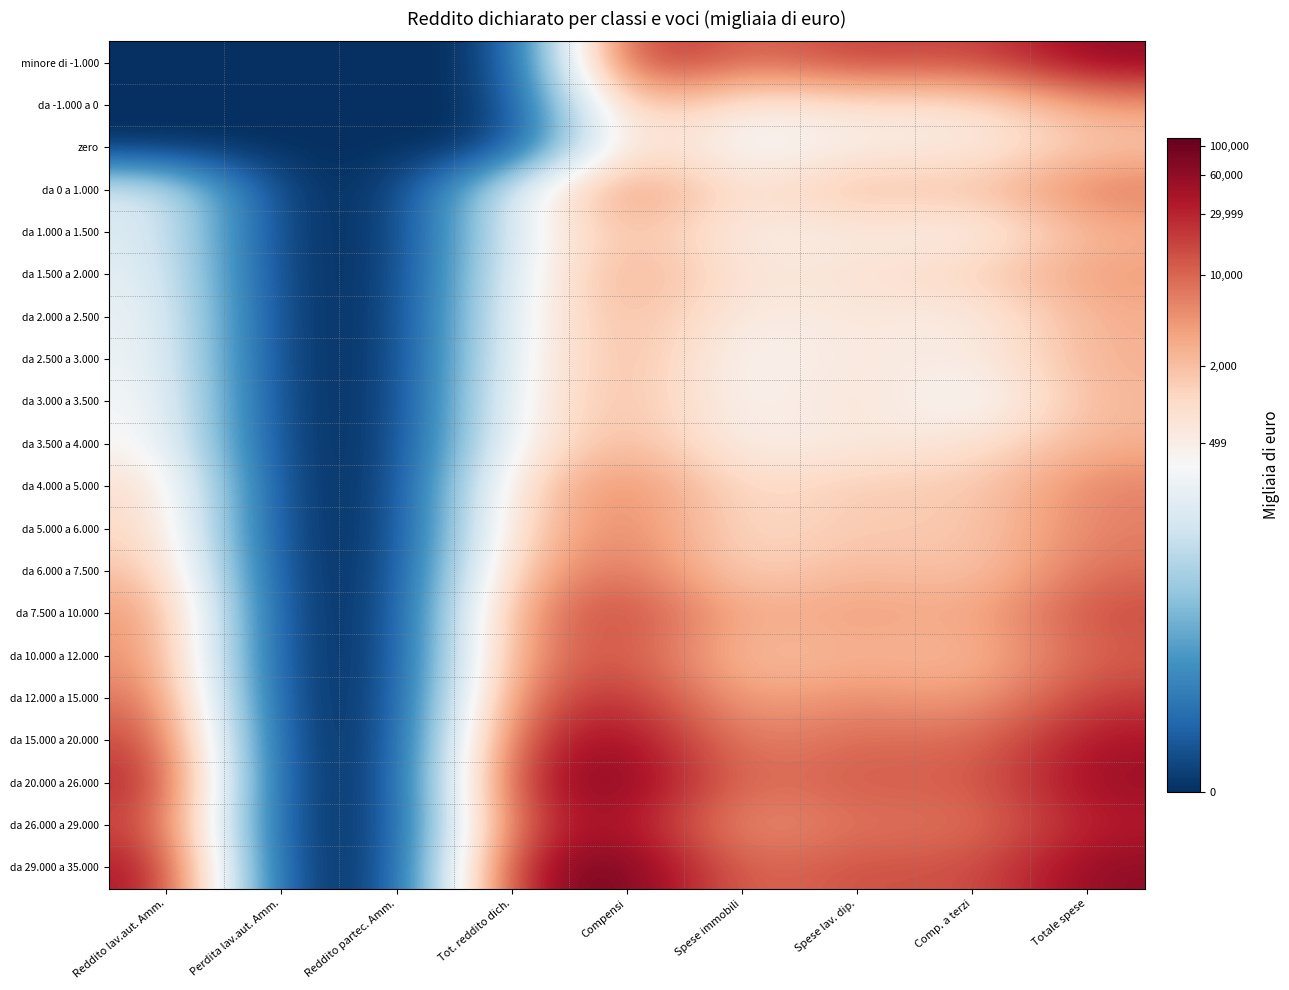

Reading left to right, what are all the values shown in this chart?

minore di -1.000: Reddito lav.aut. Amm.=0.0	Perdita lav.aut. Amm.=0.0	Reddito partec. Amm.=0.0	Tot. reddito dich.=0.0	Compensi=10.7	Spese immobili=8.9	Spese lav. dip.=10.0	Comp. a terzi=9.5	Totale spese=11.1
da -1.000 a 0: Reddito lav.aut. Amm.=0.0	Perdita lav.aut. Amm.=0.0	Reddito partec. Amm.=0.0	Tot. reddito dich.=0.0	Compensi=8.2	Spese immobili=6.2	Spese lav. dip.=6.7	Comp. a terzi=6.5	Totale spese=8.3
zero: Reddito lav.aut. Amm.=0.0	Perdita lav.aut. Amm.=0.0	Reddito partec. Amm.=0.0	Tot. reddito dich.=0.0	Compensi=7.4	Spese immobili=5.4	Spese lav. dip.=6.3	Comp. a terzi=6.2	Totale spese=7.4
da 0 a 1.000: Reddito lav.aut. Amm.=5.1	Perdita lav.aut. Amm.=0.0	Reddito partec. Amm.=0.0	Tot. reddito dich.=5.1	Compensi=9.0	Spese immobili=6.4	Spese lav. dip.=7.8	Comp. a terzi=7.4	Totale spese=9.0
da 1.000 a 1.500: Reddito lav.aut. Amm.=5.2	Perdita lav.aut. Amm.=0.0	Reddito partec. Amm.=0.0	Tot. reddito dich.=5.2	Compensi=7.9	Spese immobili=6.1	Spese lav. dip.=6.4	Comp. a terzi=6.0	Totale spese=7.9
da 1.500 a 2.000: Reddito lav.aut. Amm.=5.4	Perdita lav.aut. Amm.=0.0	Reddito partec. Amm.=0.0	Tot. reddito dich.=5.4	Compensi=8.4	Spese immobili=6.4	Spese lav. dip.=6.7	Comp. a terzi=7.2	Totale spese=8.3
da 2.000 a 2.500: Reddito lav.aut. Amm.=5.6	Perdita lav.aut. Amm.=0.0	Reddito partec. Amm.=0.0	Tot. reddito dich.=5.6	Compensi=8.1	Spese immobili=6.1	Spese lav. dip.=6.6	Comp. a terzi=6.1	Totale spese=8.0
da 2.500 a 3.000: Reddito lav.aut. Amm.=5.7	Perdita lav.aut. Amm.=0.0	Reddito partec. Amm.=0.0	Tot. reddito dich.=5.7	Compensi=8.0	Spese immobili=5.7	Spese lav. dip.=6.6	Comp. a terzi=6.1	Totale spese=7.9
da 3.000 a 3.500: Reddito lav.aut. Amm.=5.9	Perdita lav.aut. Amm.=0.0	Reddito partec. Amm.=0.0	Tot. reddito dich.=5.9	Compensi=7.9	Spese immobili=5.7	Spese lav. dip.=6.9	Comp. a terzi=5.3	Totale spese=7.8
da 3.500 a 4.000: Reddito lav.aut. Amm.=6.1	Perdita lav.aut. Amm.=0.0	Reddito partec. Amm.=0.0	Tot. reddito dich.=6.1	Compensi=8.1	Spese immobili=6.0	Spese lav. dip.=6.4	Comp. a terzi=6.6	Totale spese=7.9
da 4.000 a 5.000: Reddito lav.aut. Amm.=7.0	Perdita lav.aut. Amm.=0.0	Reddito partec. Amm.=0.0	Tot. reddito dich.=7.0	Compensi=8.9	Spese immobili=6.7	Spese lav. dip.=7.4	Comp. a terzi=7.2	Totale spese=8.8
da 5.000 a 6.000: Reddito lav.aut. Amm.=7.2	Perdita lav.aut. Amm.=0.0	Reddito partec. Amm.=0.0	Tot. reddito dich.=7.2	Compensi=9.0	Spese immobili=6.8	Spese lav. dip.=7.4	Comp. a terzi=7.3	Totale spese=8.8
da 6.000 a 7.500: Reddito lav.aut. Amm.=7.7	Perdita lav.aut. Amm.=0.0	Reddito partec. Amm.=0.0	Tot. reddito dich.=7.7	Compensi=9.3	Spese immobili=6.9	Spese lav. dip.=7.9	Comp. a terzi=7.3	Totale spese=9.1
da 7.500 a 10.000: Reddito lav.aut. Amm.=8.6	Perdita lav.aut. Amm.=0.0	Reddito partec. Amm.=0.0	Tot. reddito dich.=8.6	Compensi=10.0	Spese immobili=7.8	Spese lav. dip.=8.4	Comp. a terzi=7.9	Totale spese=9.7
da 10.000 a 12.000: Reddito lav.aut. Amm.=8.6	Perdita lav.aut. Amm.=0.0	Reddito partec. Amm.=0.0	Tot. reddito dich.=8.6	Compensi=9.8	Spese immobili=7.4	Spese lav. dip.=7.9	Comp. a terzi=7.6	Totale spese=9.4
da 12.000 a 15.000: Reddito lav.aut. Amm.=9.2	Perdita lav.aut. Amm.=0.0	Reddito partec. Amm.=0.0	Tot. reddito dich.=9.2	Compensi=10.4	Spese immobili=7.9	Spese lav. dip.=8.7	Comp. a terzi=8.1	Totale spese=10.0
da 15.000 a 20.000: Reddito lav.aut. Amm.=9.9	Perdita lav.aut. Amm.=0.0	Reddito partec. Amm.=0.0	Tot. reddito dich.=10.0	Compensi=11.1	Spese immobili=8.6	Spese lav. dip.=9.3	Comp. a terzi=9.0	Totale spese=10.6
da 20.000 a 26.000: Reddito lav.aut. Amm.=10.5	Perdita lav.aut. Amm.=0.0	Reddito partec. Amm.=0.0	Tot. reddito dich.=10.5	Compensi=11.4	Spese immobili=8.9	Spese lav. dip.=9.5	Comp. a terzi=9.2	Totale spese=10.9
da 26.000 a 29.000: Reddito lav.aut. Amm.=9.9	Perdita lav.aut. Amm.=0.0	Reddito partec. Amm.=0.0	Tot. reddito dich.=9.9	Compensi=10.9	Spese immobili=8.2	Spese lav. dip.=9.1	Comp. a terzi=8.9	Totale spese=10.4
da 29.000 a 35.000: Reddito lav.aut. Amm.=10.8	Perdita lav.aut. Amm.=0.0	Reddito partec. Amm.=0.0	Tot. reddito dich.=10.8	Compensi=11.7	Spese immobili=8.9	Spese lav. dip.=9.7	Comp. a terzi=9.4	Totale spese=11.1